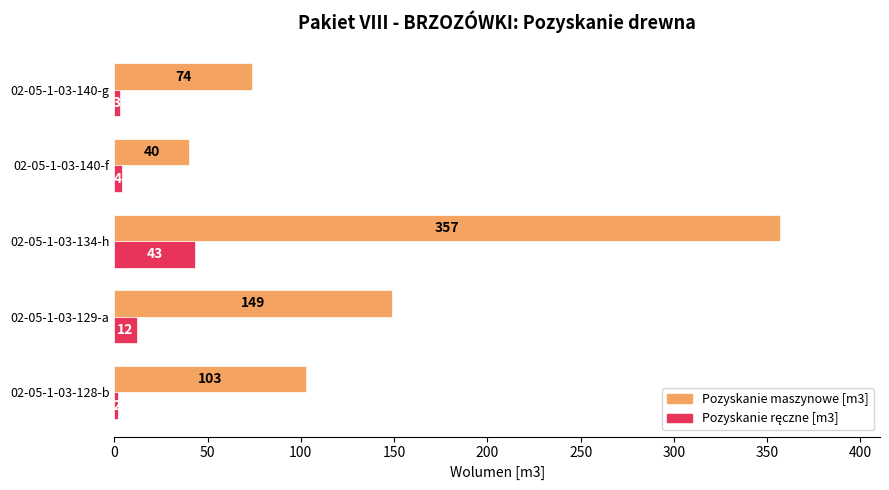

What is the difference between the highest and lowest values at 02-05-1-03-140-f?

36